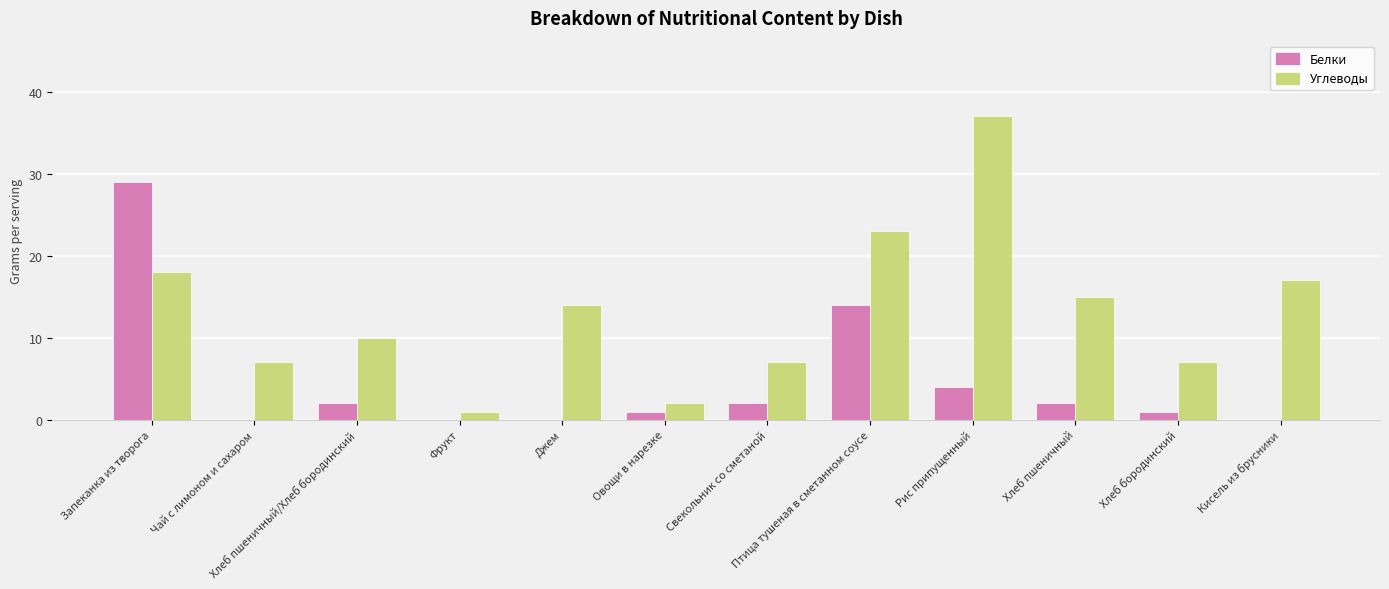

What is the sum of the Белки values at Птица тушеная в сметанном соусе and Кисель из брусники?

14